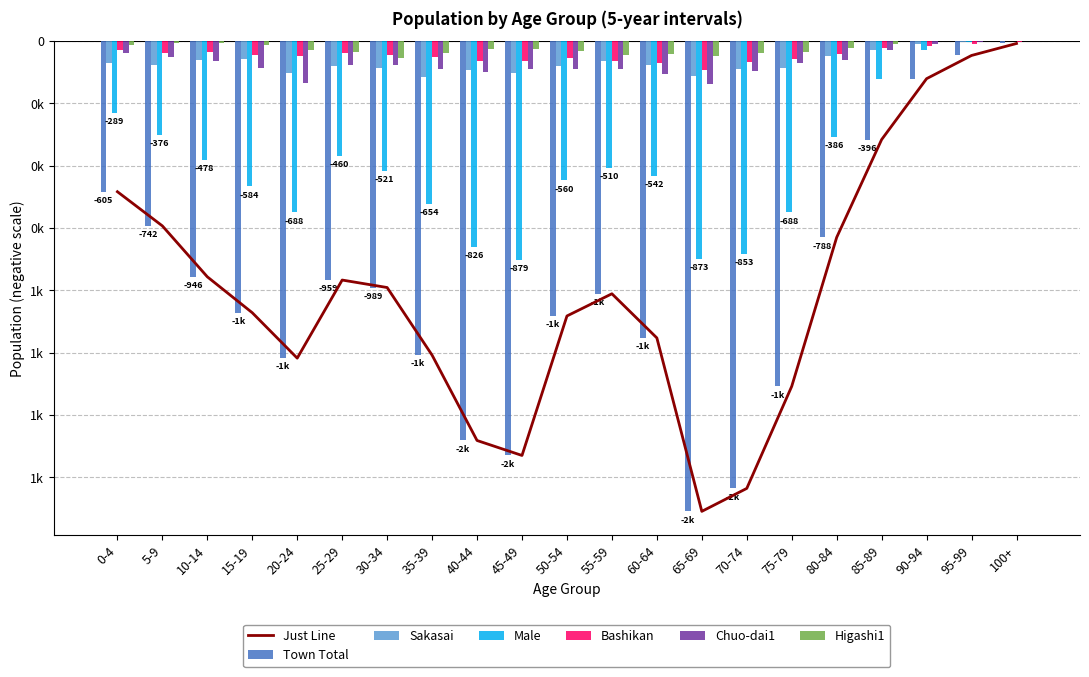

What is the label of the 16th bar from the left?

75-79